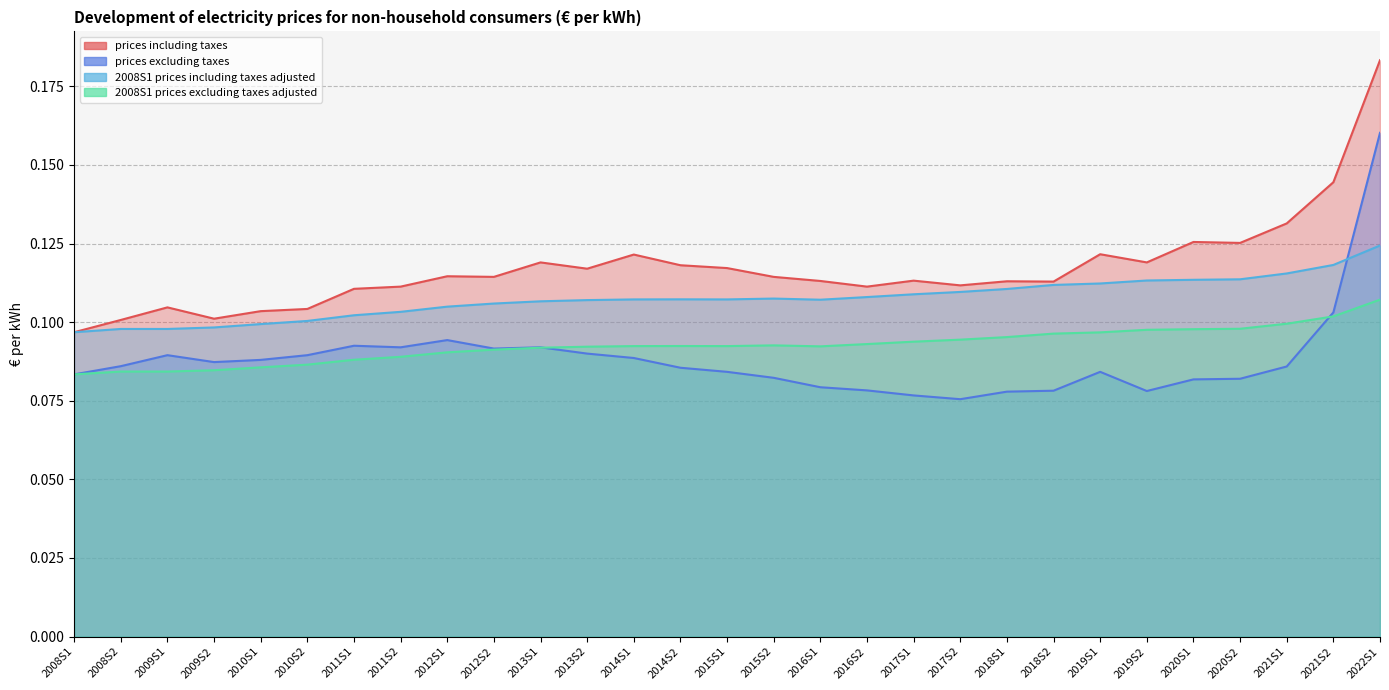

True or false: prices excluding taxes and 2008S1 prices including taxes adjusted cross at least once.

True